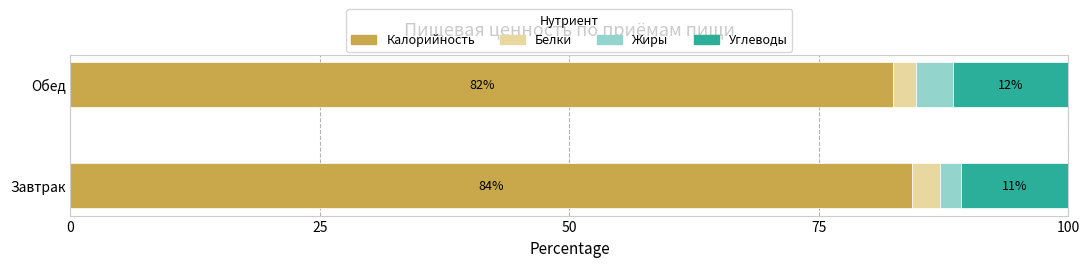

The value of Калорийность at Завтрак is 124.0. True or false?

False